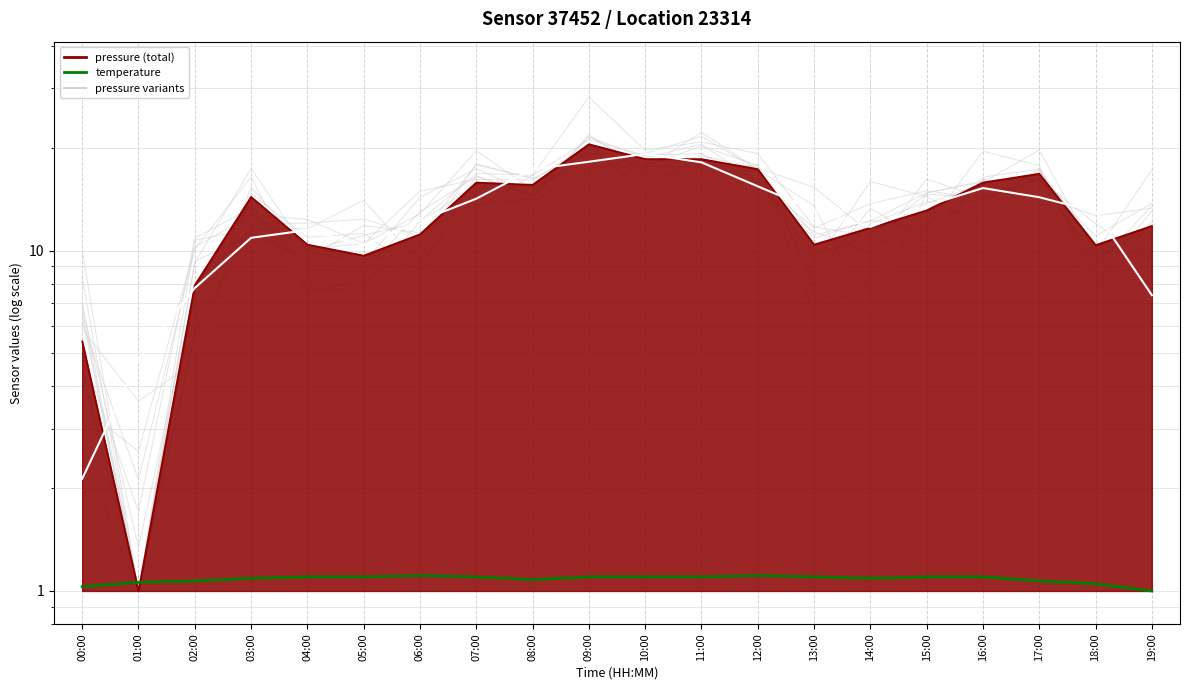

What is the label of the 11th point from the left?

10:00